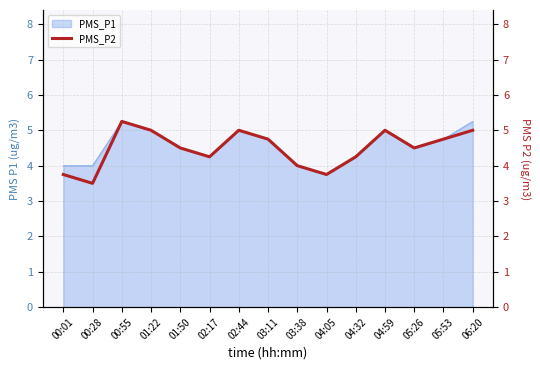

What is the change in value from 04:59 to 05:53?

-0.2